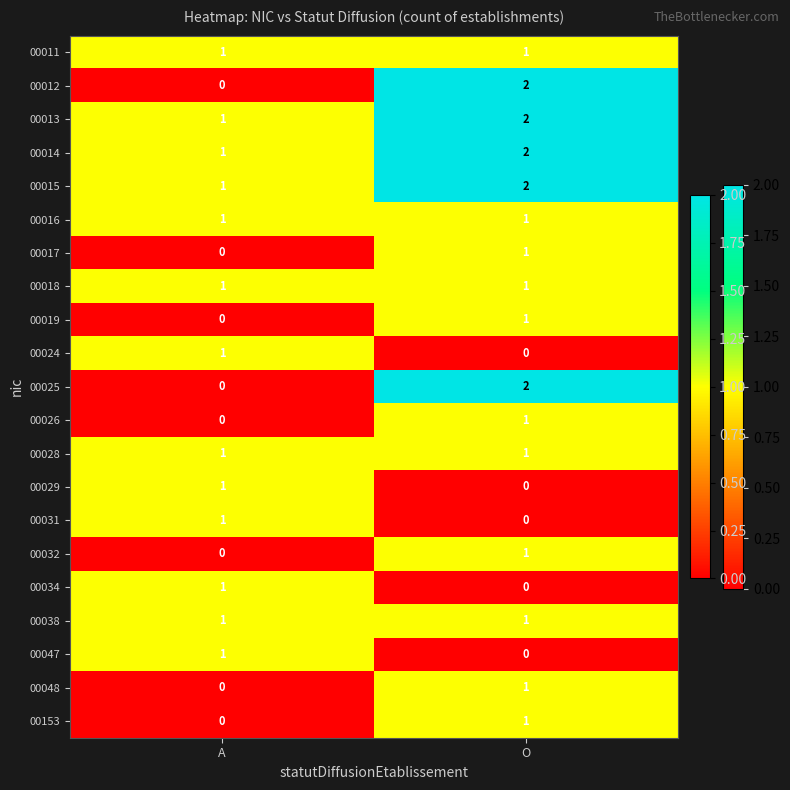

Which category has the highest value in the 00034 series?

A